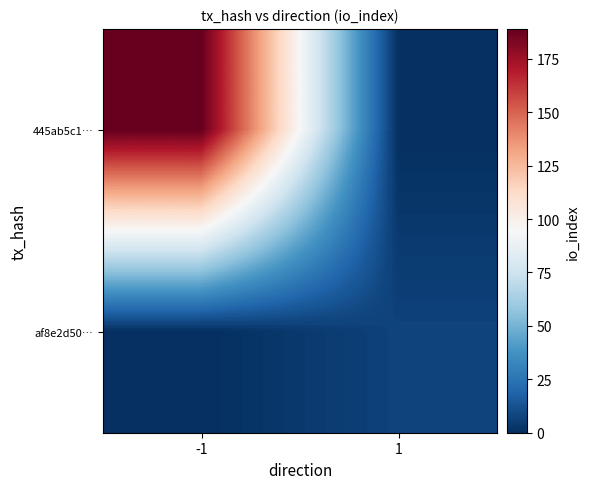

What is the total value across all series at -1?

189